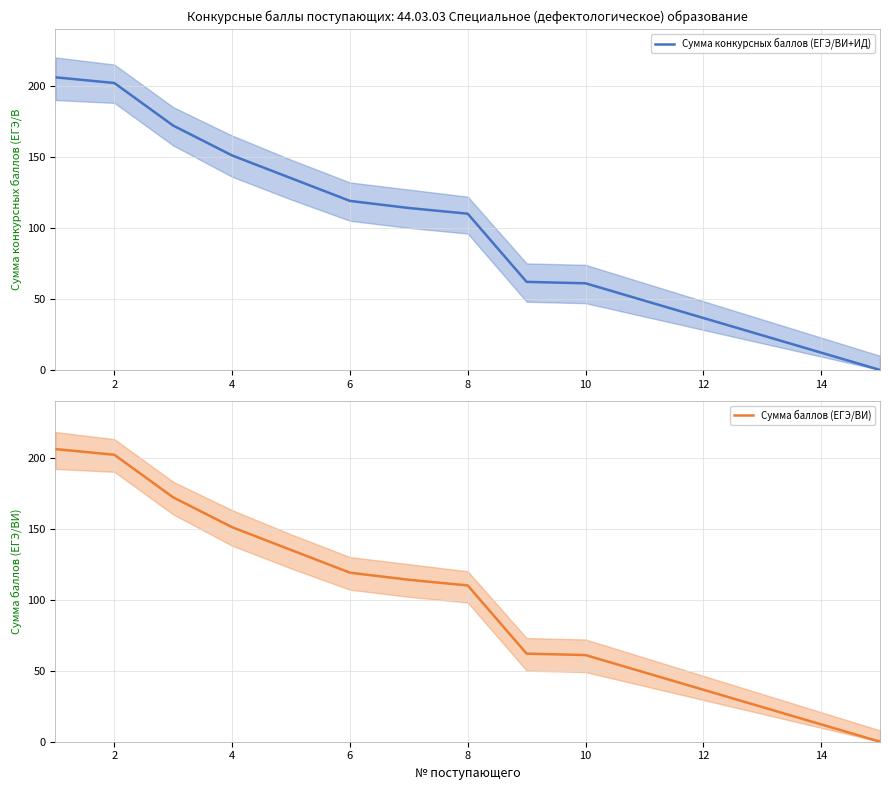

The value of Сумма конкурсных баллов (ЕГЭ/ВИ+ИД) at 6 is 119. True or false?

True